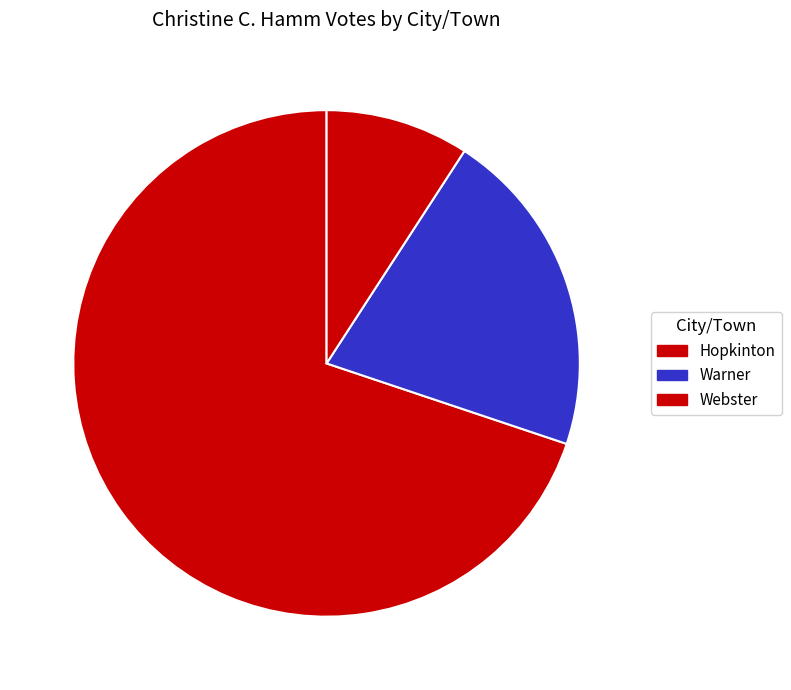

To the nearest percent, what is the difference between the Webster and Hopkinton slice percentages?

61%